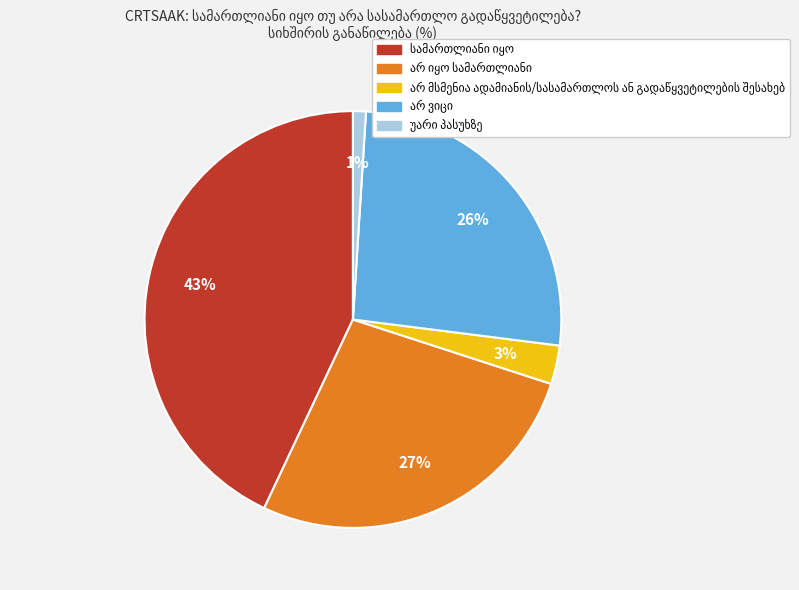

Is there a majority slice in this chart?

No